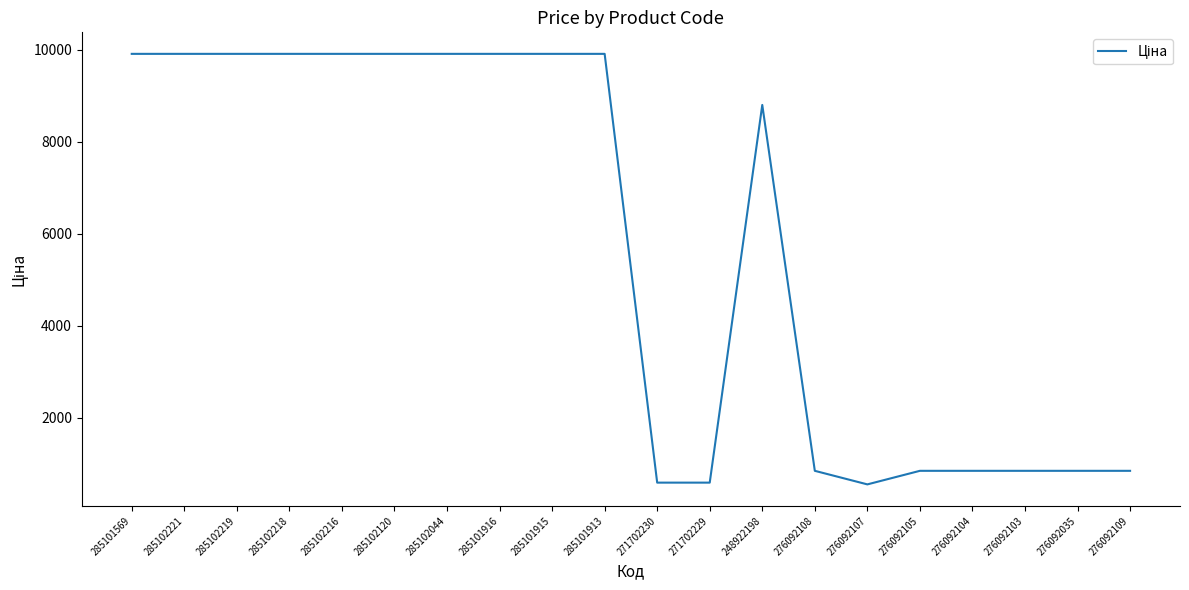

How many lines are shown in the chart?

1